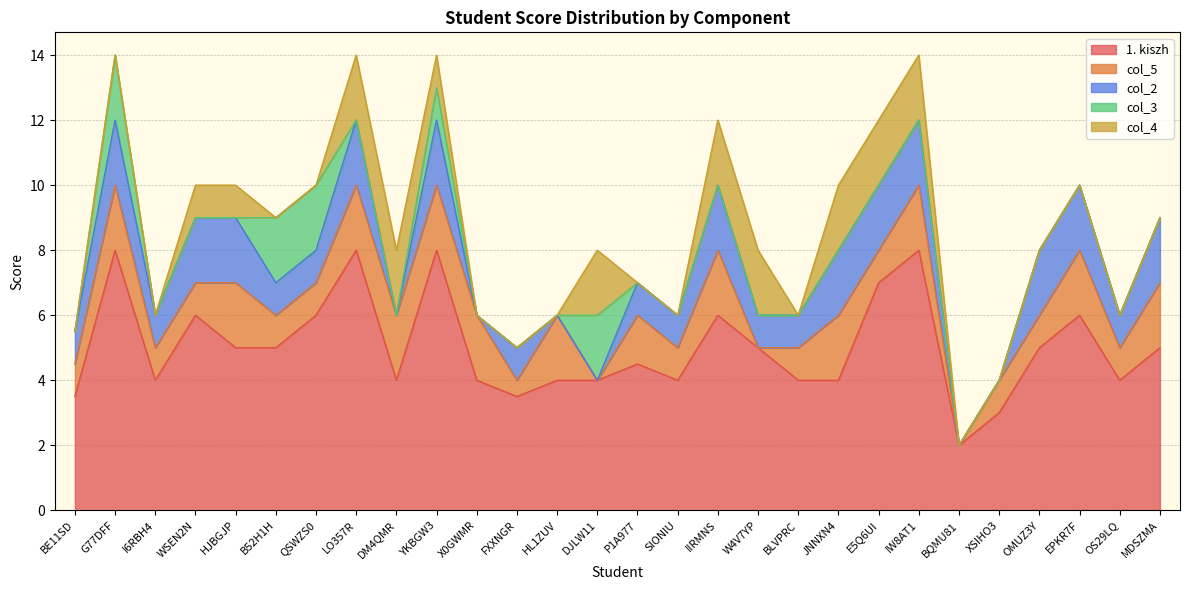

Reading right to left, extract all data points from this chart.

1. kiszh: 5.0	4.0	6.0	5.0	3.0	2.0	8.0	7.0	4.0	4.0	5.0	6.0	4.0	4.5	4.0	4.0	3.5	4.0	8.0	4.0	8.0	6.0	5.0	5.0	6.0	4.0	8.0	3.5
col_5: 2.0	1.0	2.0	1.0	1.0	0.0	2.0	1.0	2.0	1.0	0.0	2.0	1.0	1.5	0.0	2.0	0.5	2.0	2.0	2.0	2.0	1.0	1.0	2.0	1.0	1.0	2.0	1.0
col_2: 2.0	1.0	2.0	2.0	0.0	0.0	2.0	2.0	2.0	1.0	1.0	2.0	1.0	1.0	0.0	0.0	1.0	0.0	2.0	0.0	2.0	1.0	1.0	2.0	2.0	1.0	2.0	1.0
col_3: 0.0	0.0	0.0	0.0	0.0	0.0	0.0	0.0	0.0	0.0	0.0	0.0	0.0	0.0	2.0	0.0	0.0	0.0	1.0	0.0	0.0	2.0	2.0	0.0	0.0	0.0	2.0	0.0
col_4: 0.0	0.0	0.0	0.0	0.0	0.0	2.0	2.0	2.0	0.0	2.0	2.0	0.0	0.0	2.0	0.0	0.0	0.0	1.0	2.0	2.0	0.0	0.0	1.0	1.0	0.0	0.0	0.0